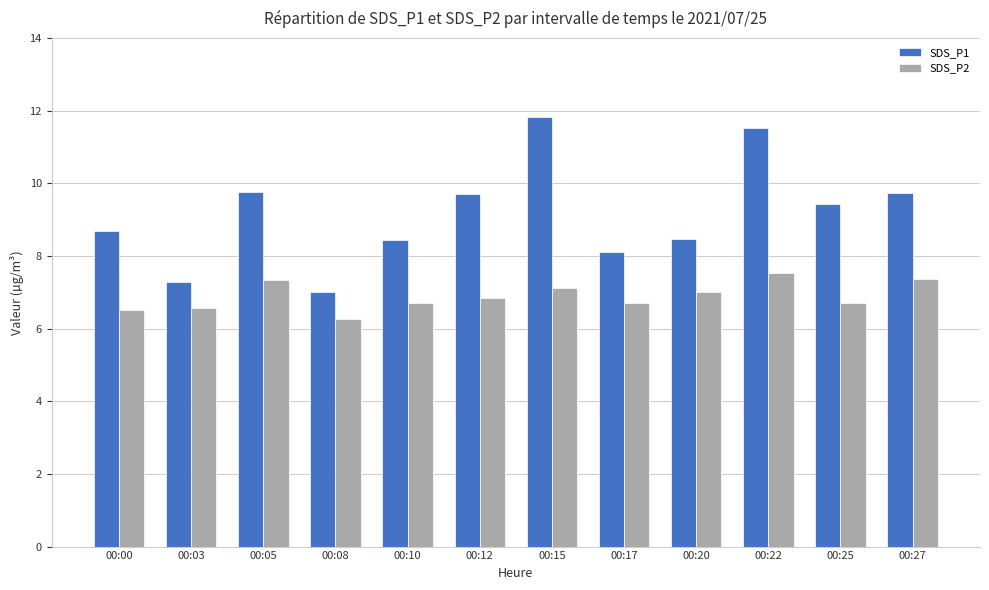

Is the value of SDS_P2 at 00:10 greater than the value of SDS_P1 at 00:08?

No